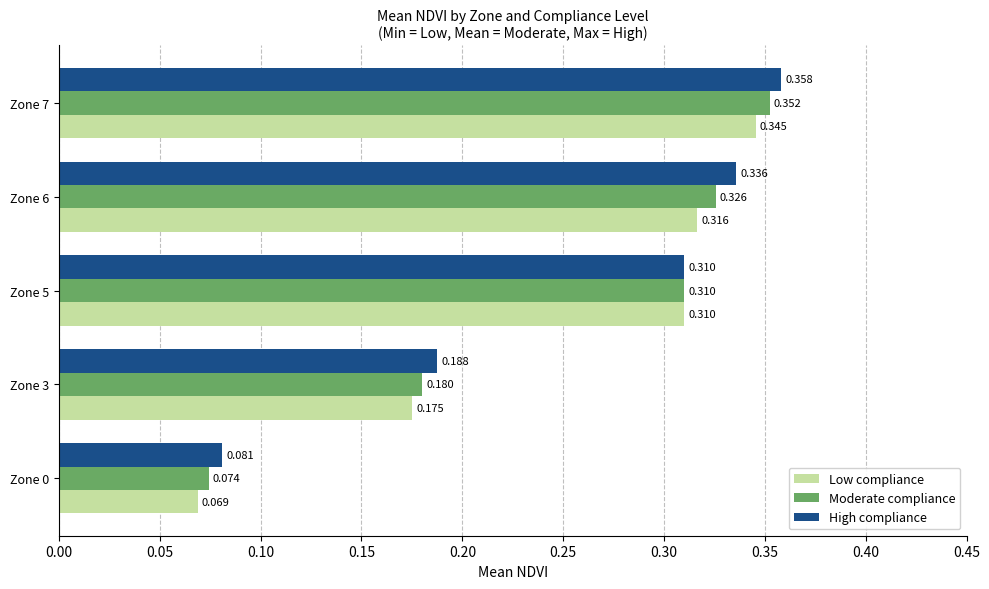

How many categories are shown in the chart?

5